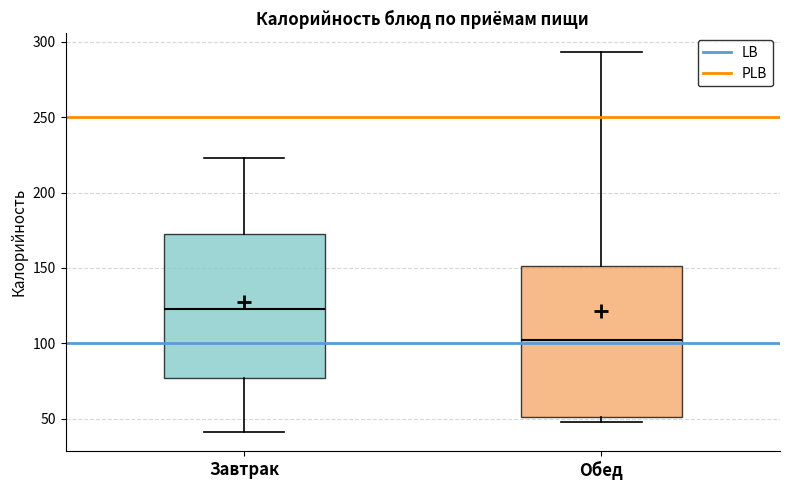

Where does the lower whisker of the box for Завтрак end on the y-axis? The values are not printed on the chart, so give them approximately, as read against the axis.

40